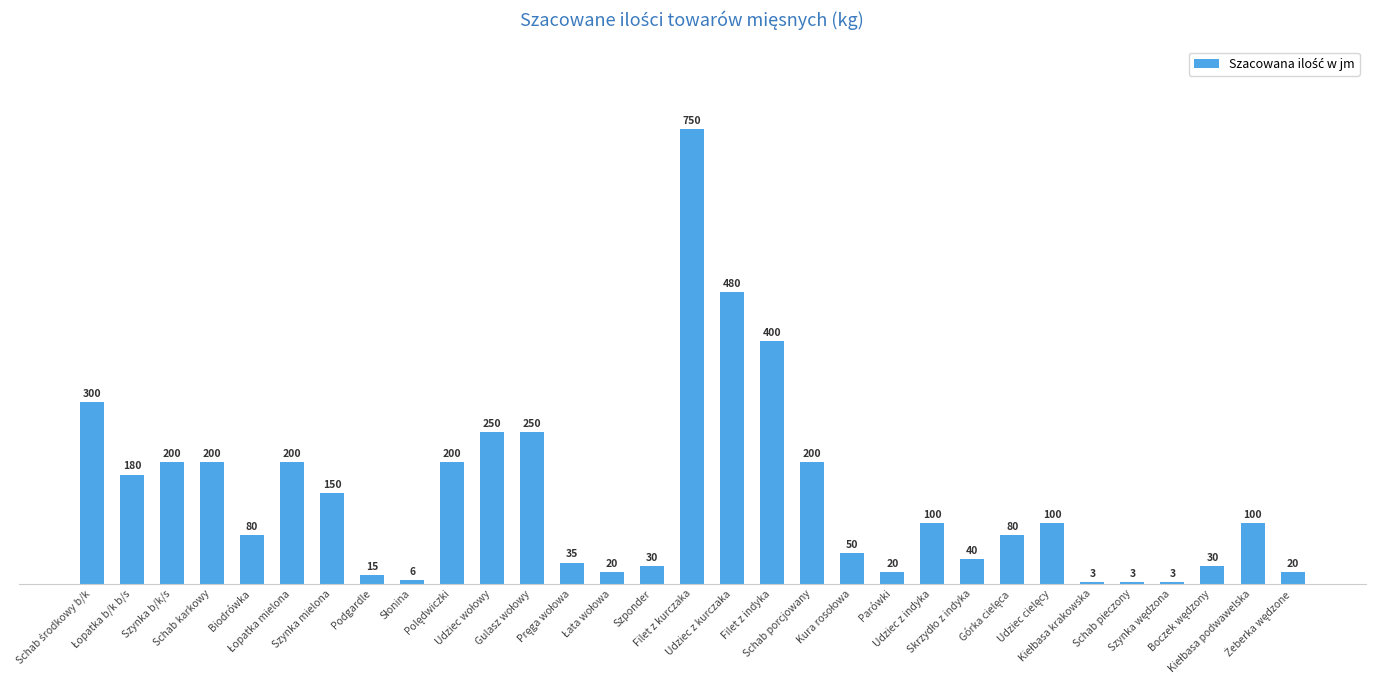

What is the average value?

145